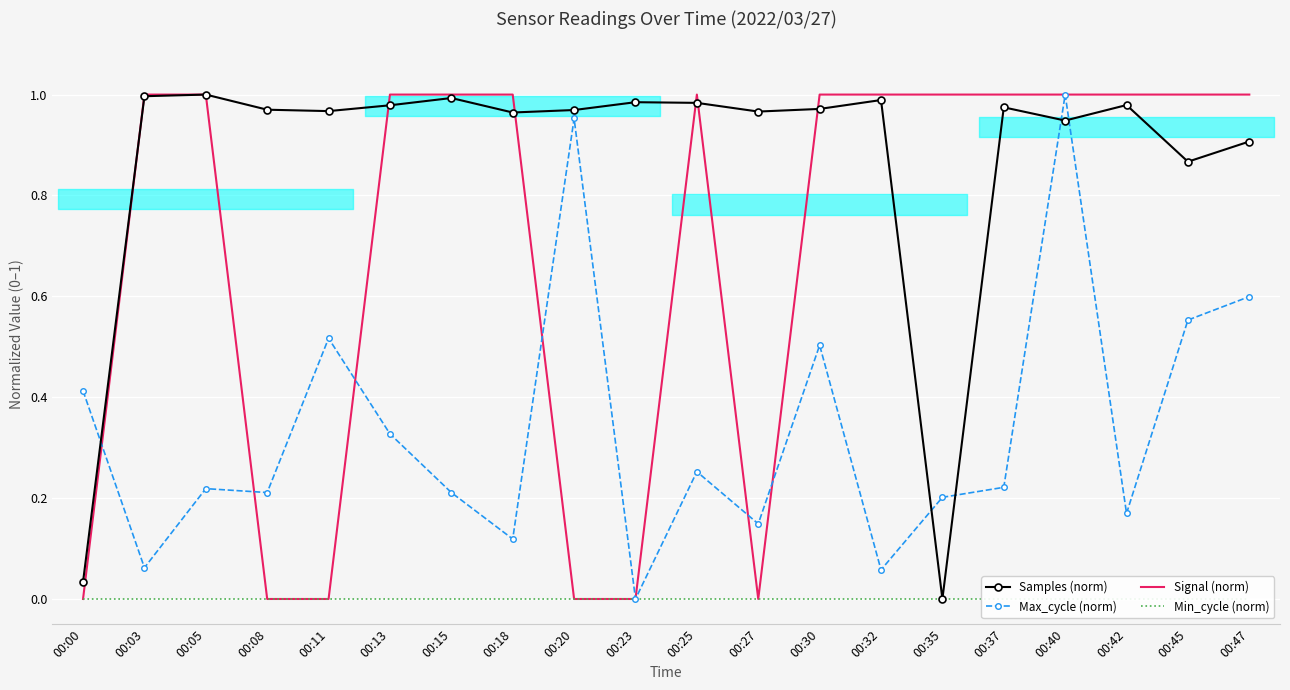

In Max_cycle (norm), how many points are higher than both neighbors (excluding endpoints)?

6